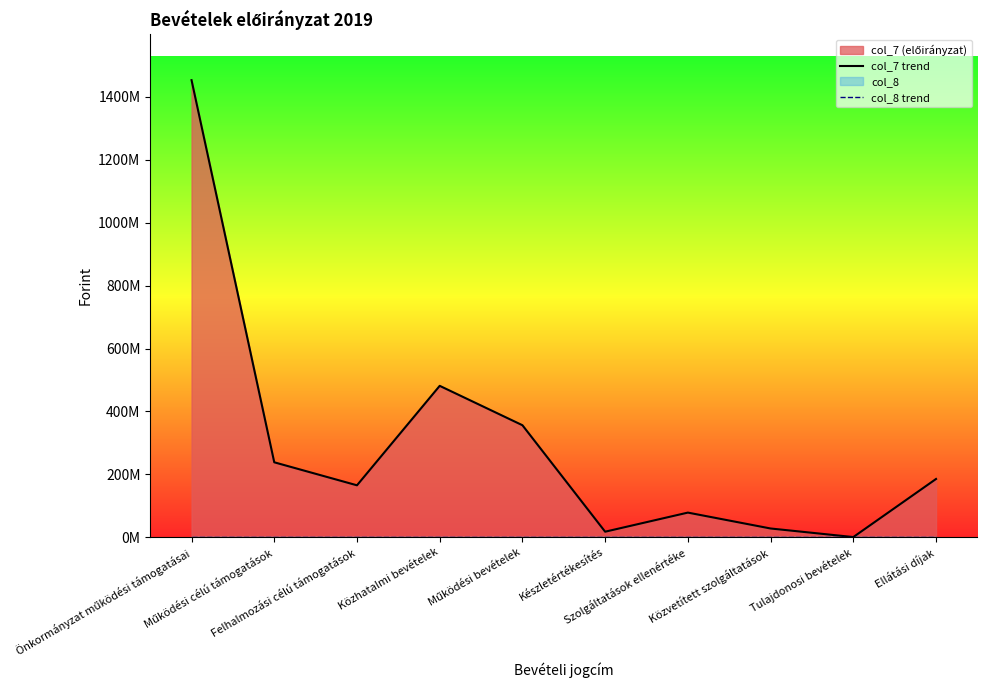

Reading left to right, extract all data points from this chart.

col_7 trend: 1453209975	238436620	165284566	481500000	356283977	17790706	78519310	28005692	740000	185422721
col_8 trend: 0	0	0	0	0	0	0	0	0	0